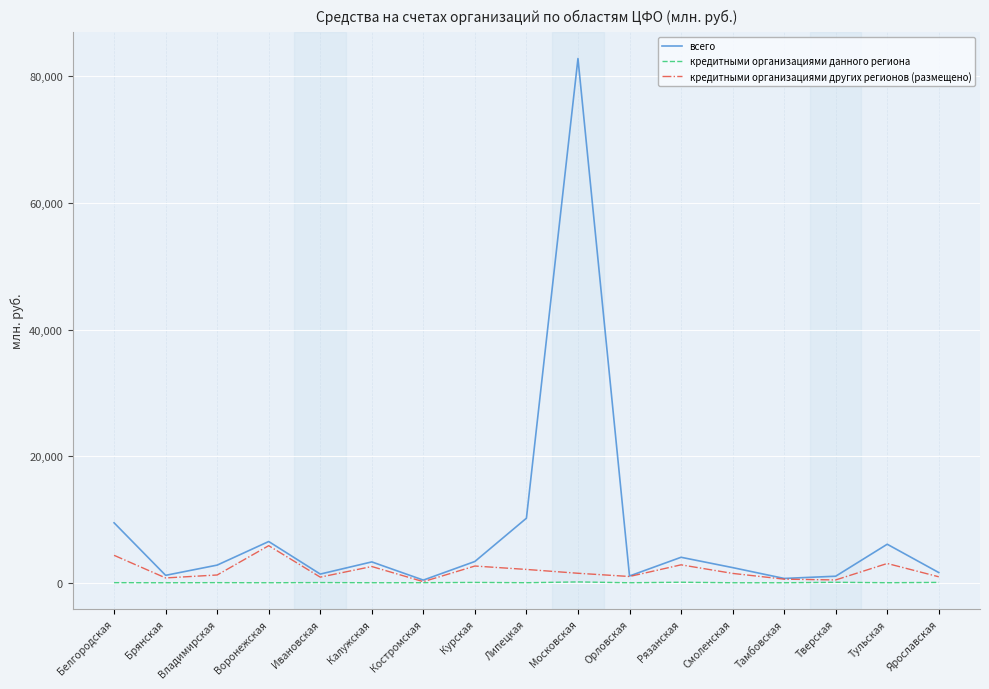

At which category is the sum across all series the highest?

Московская